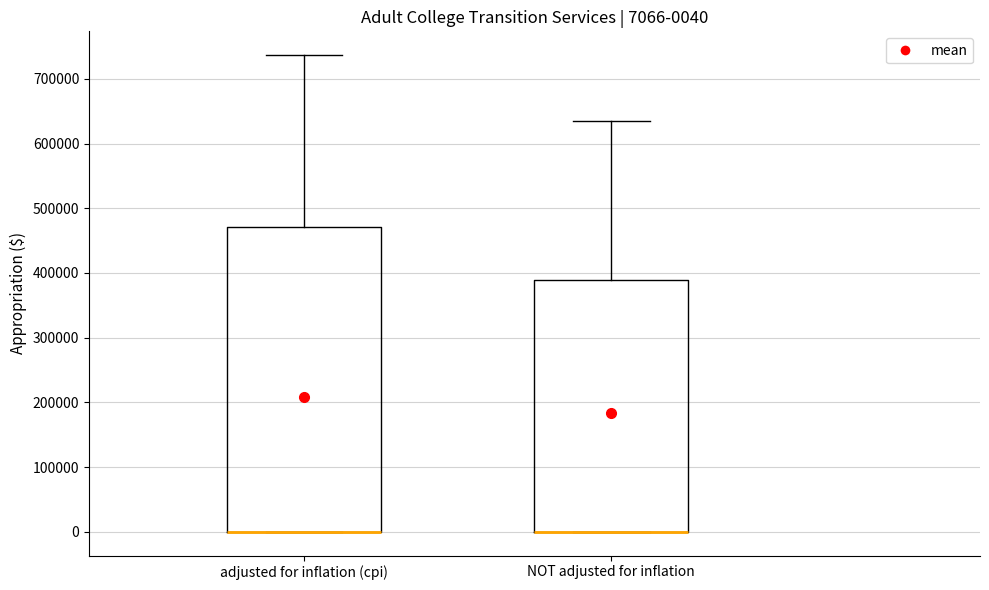

Comparing the boxes themselves (not the whiskers), which one is the tallest?

adjusted for inflation (cpi)